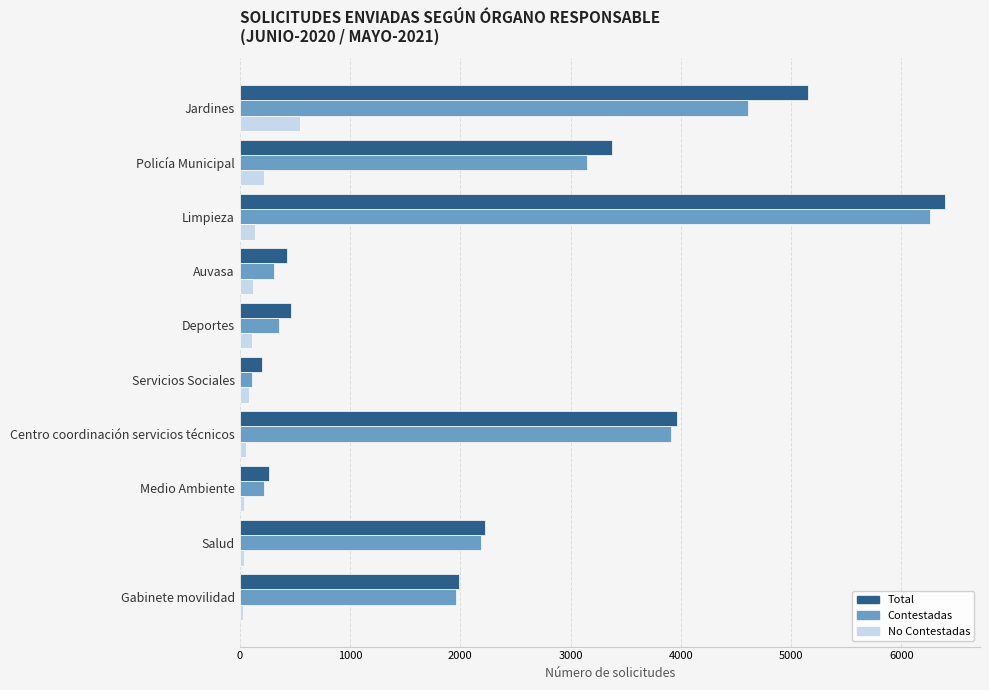

What is the average value of the No Contestadas series?

139